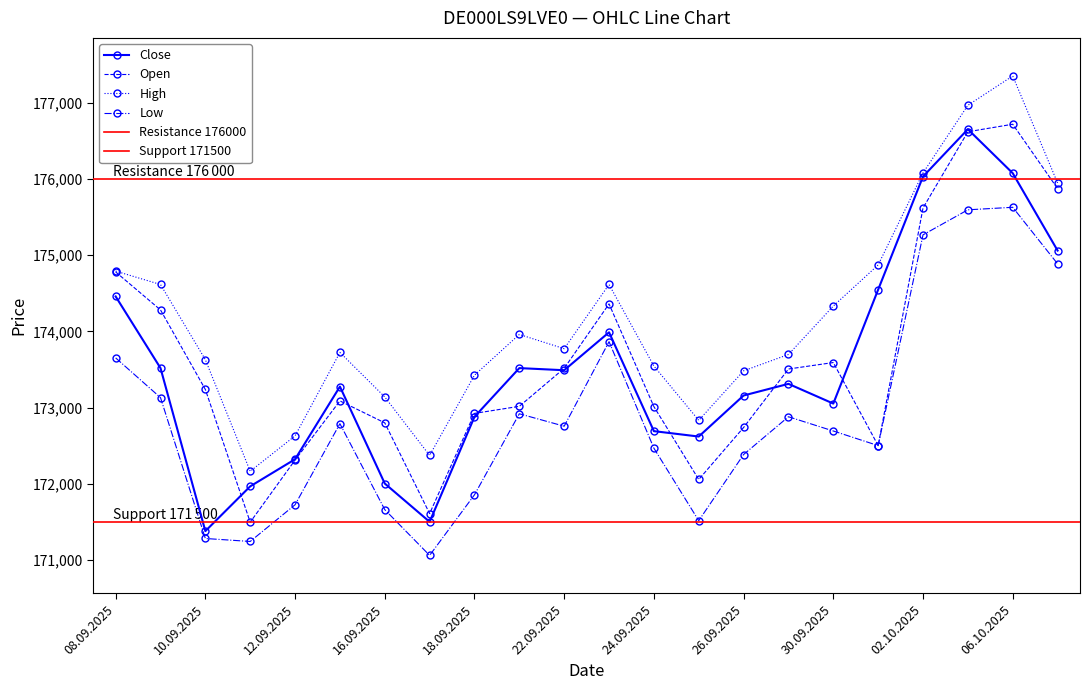

The High series shows 172628 at 12.09.2025. True or false?

True